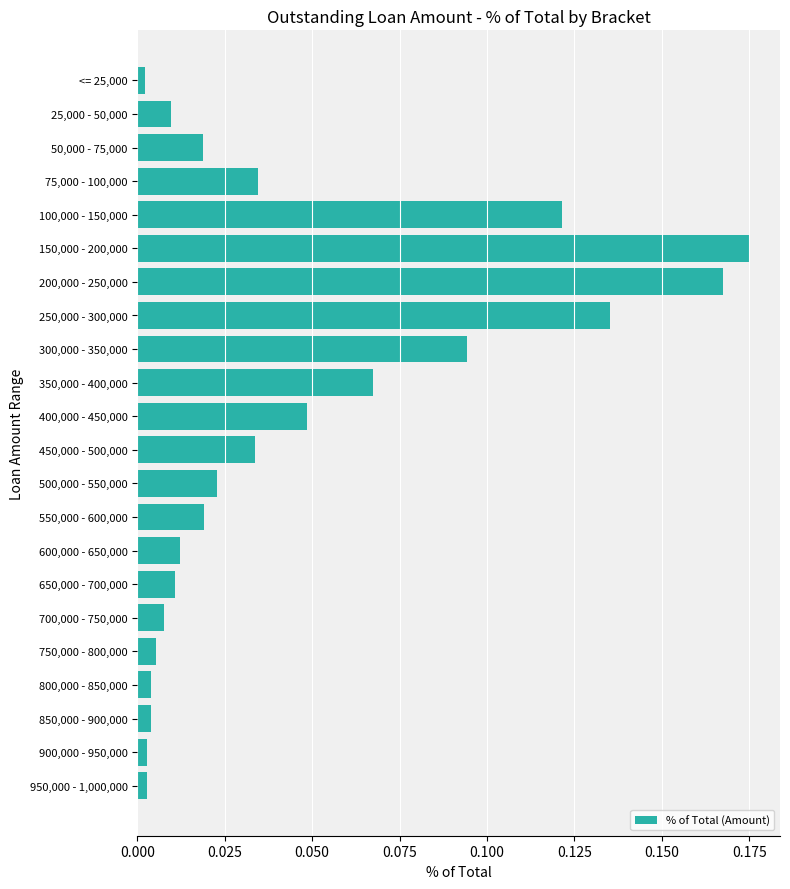

Which category has the highest value across all series?

150,000 - 200,000